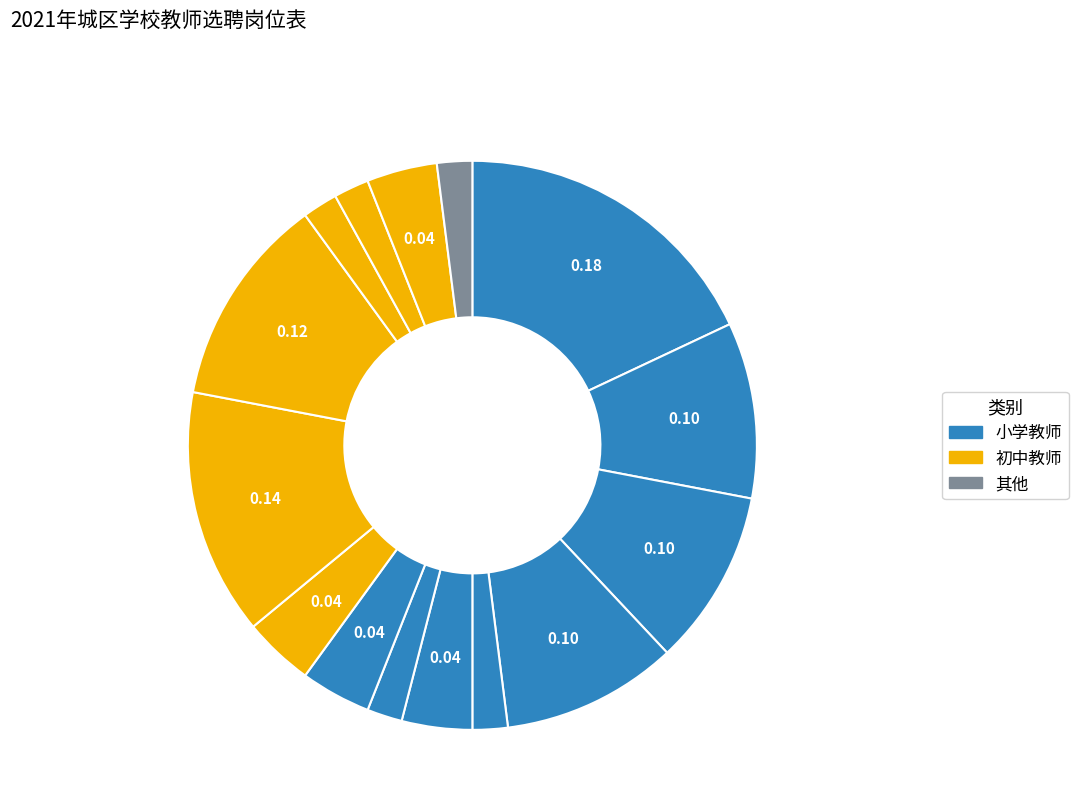

Count the number of slices in the pie.

15